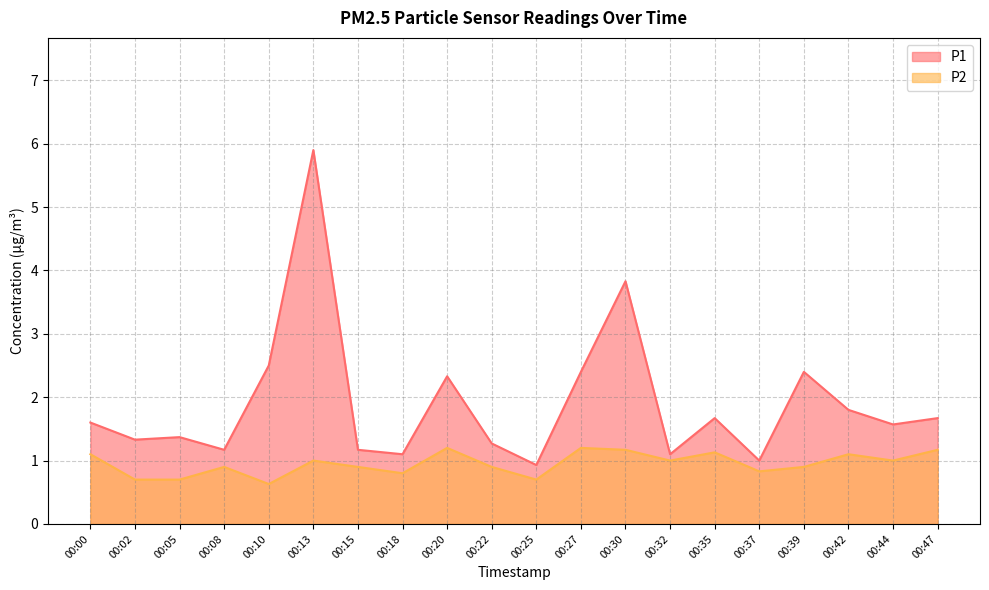

True or false: P1 and P2 intersect in this chart.

False